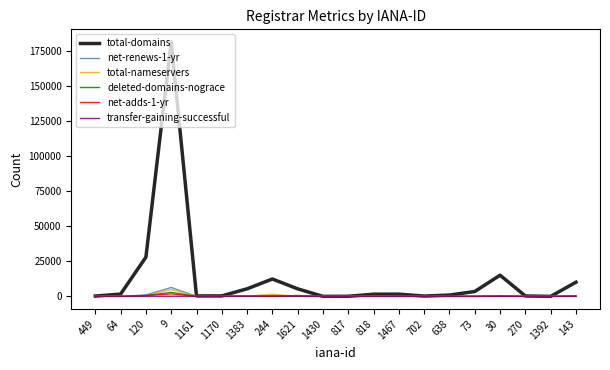

At which category is the sum across all series the highest?

9